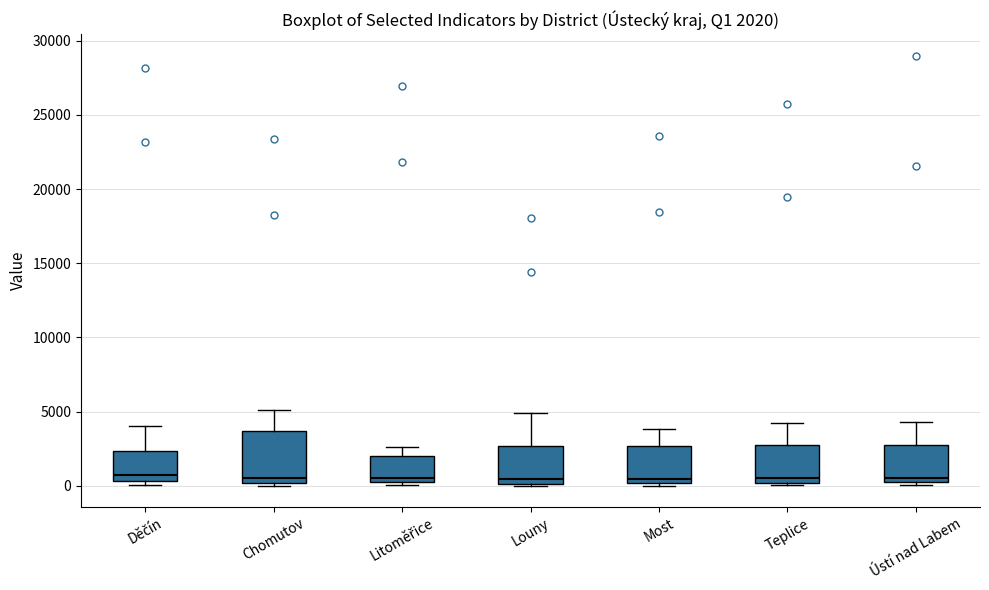

Which box is the tallest, from its lower edge to its upper edge?

Chomutov